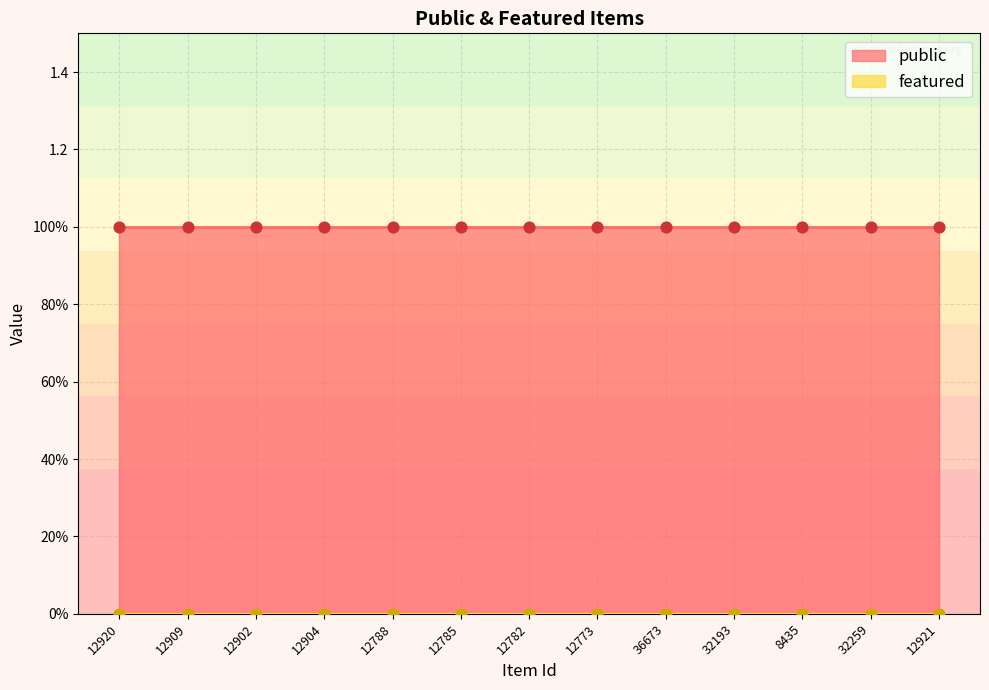

Which series has the widest spread of Y values?

public